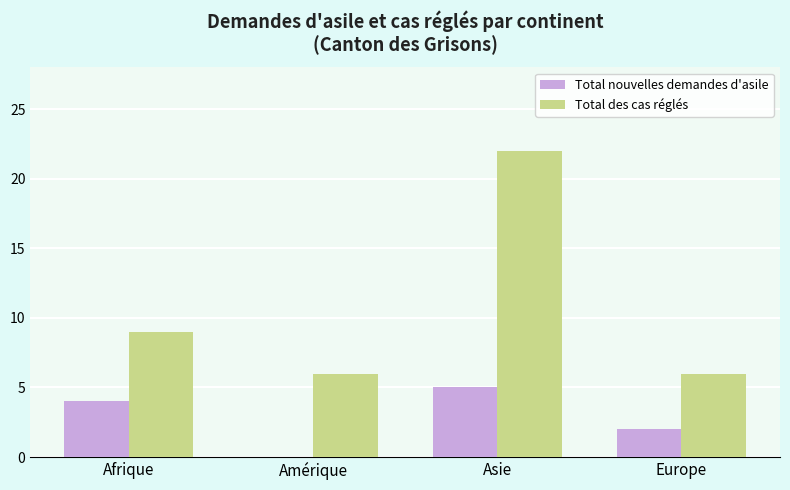

What is the sum of all Total nouvelles demandes d'asile values?

11